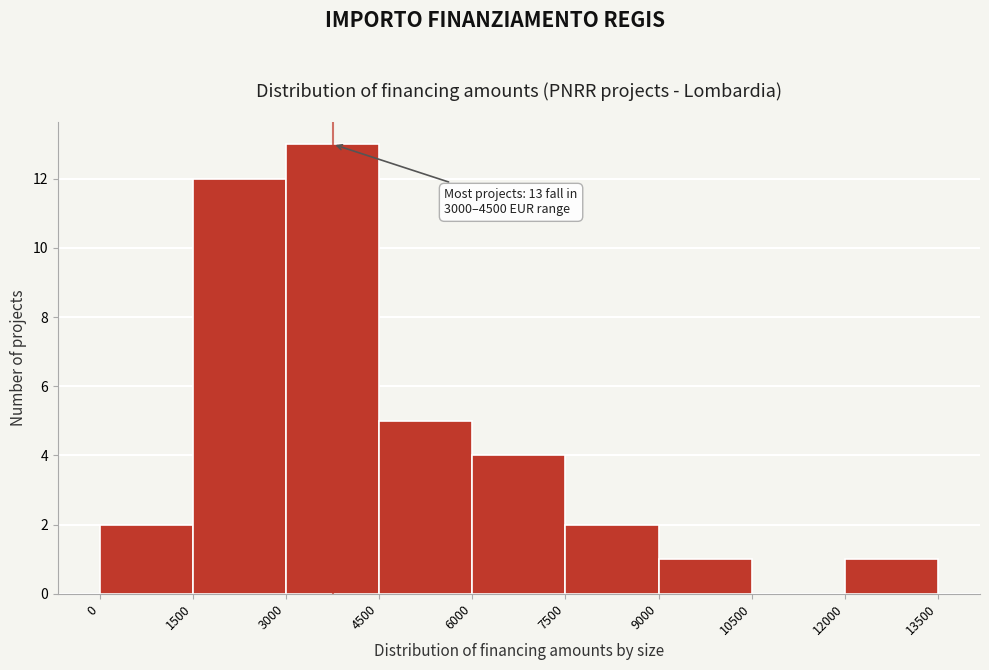

Which range on the x-axis has the tallest bar?

3000 to 4500